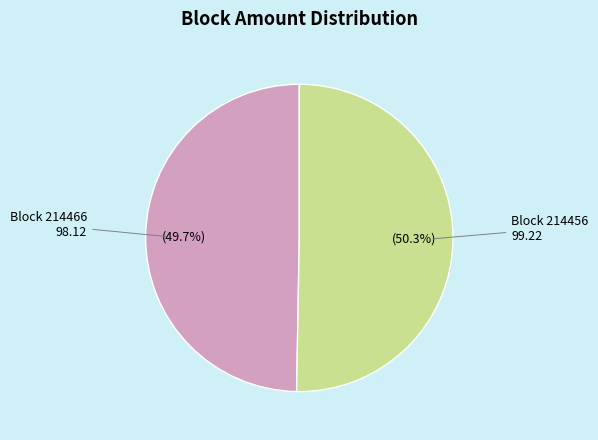

Does any single category account for the majority?

Yes